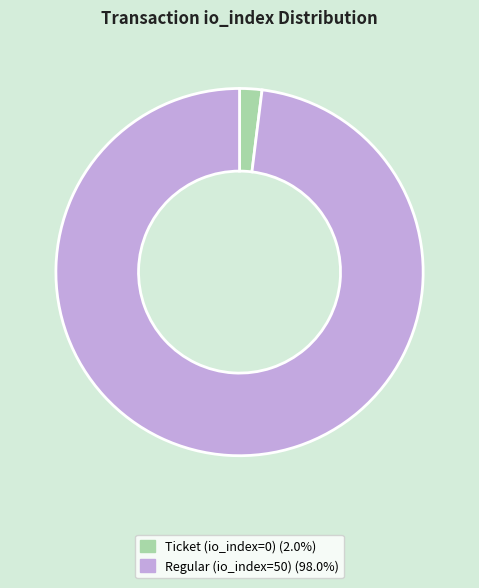

How many segments does this pie chart have?

2